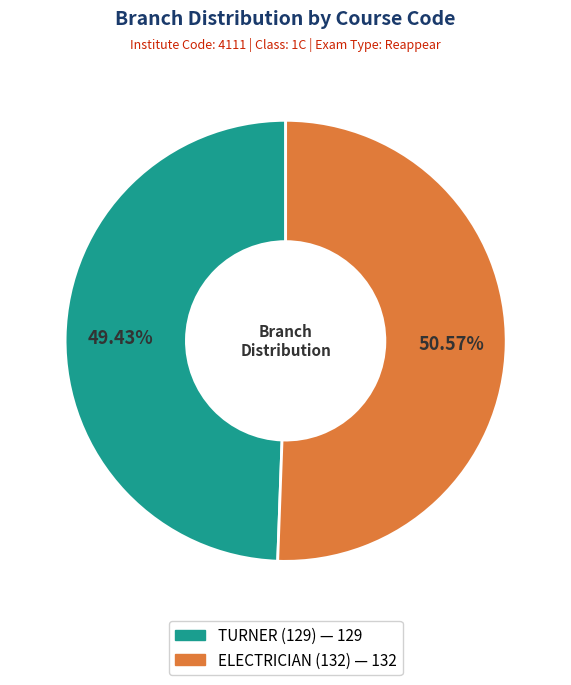

How many segments does this pie chart have?

2